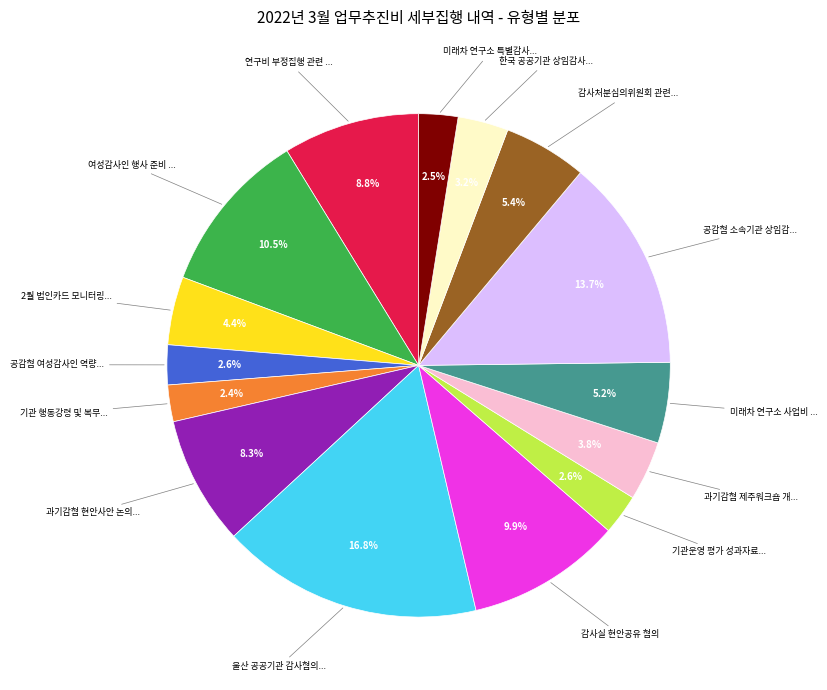

Is there a majority slice in this chart?

No